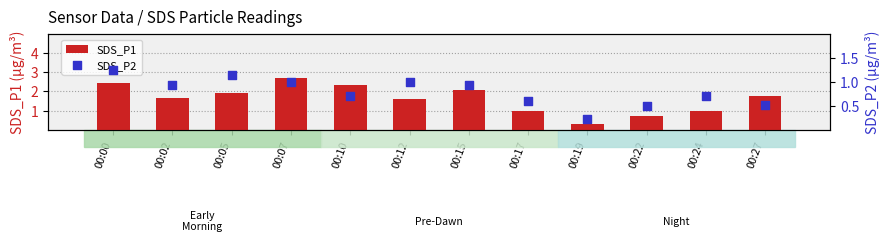

What are all the series names shown in the legend?

SDS_P1, SDS_P2